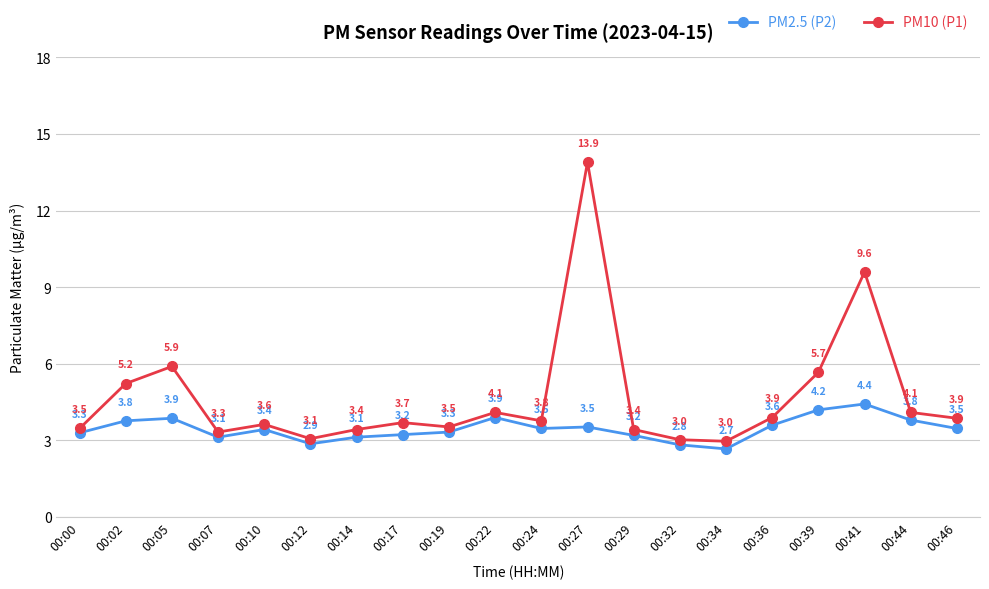

Count the number of categories in the chart.

20